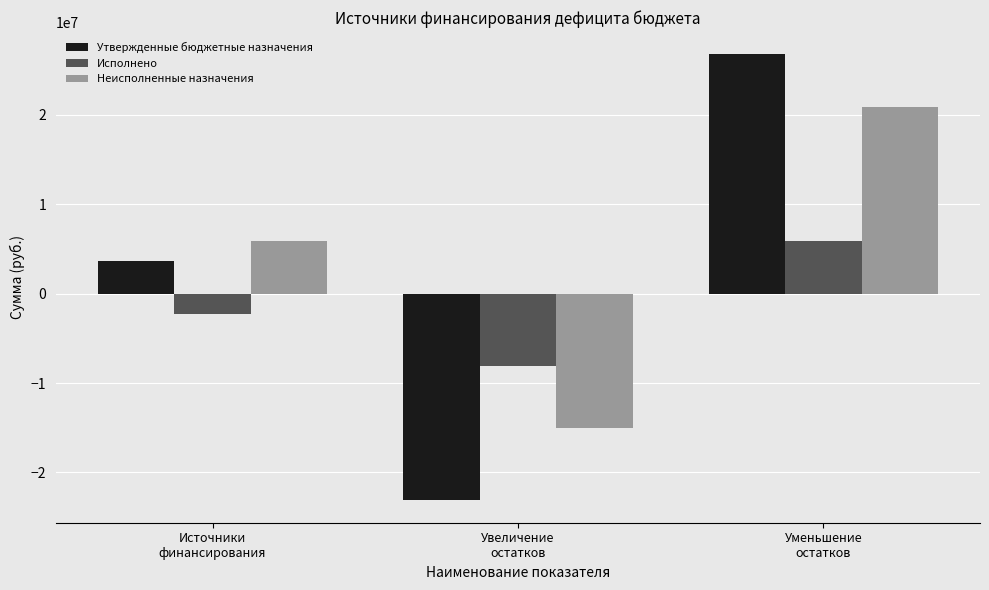

What is the value of the Утвержденные бюджетные назначения bar at the 1st from the left?

3608509.0